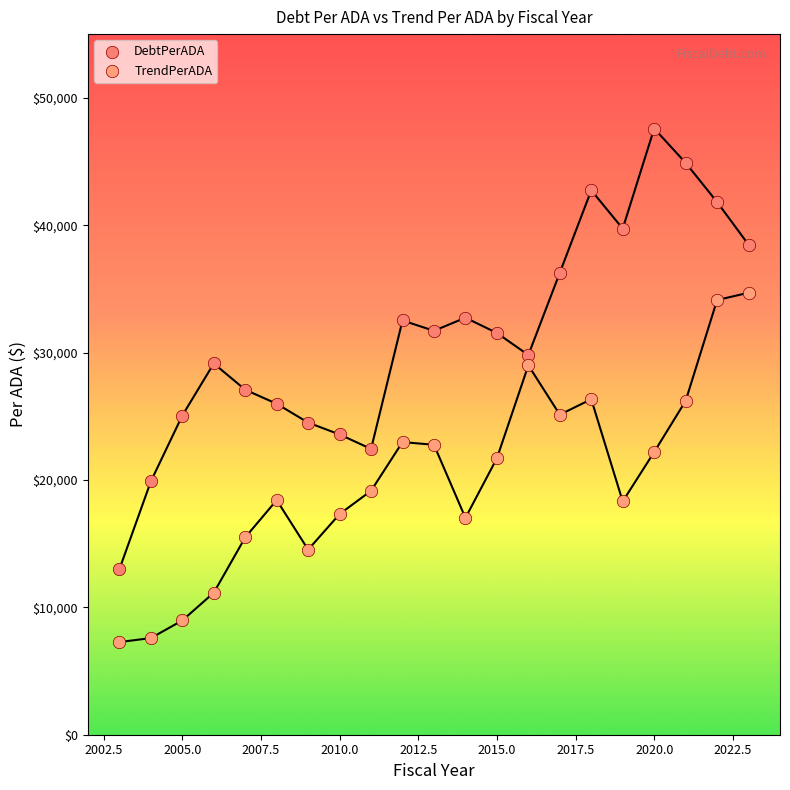

Which series has the widest spread of Y values?

DebtPerADA